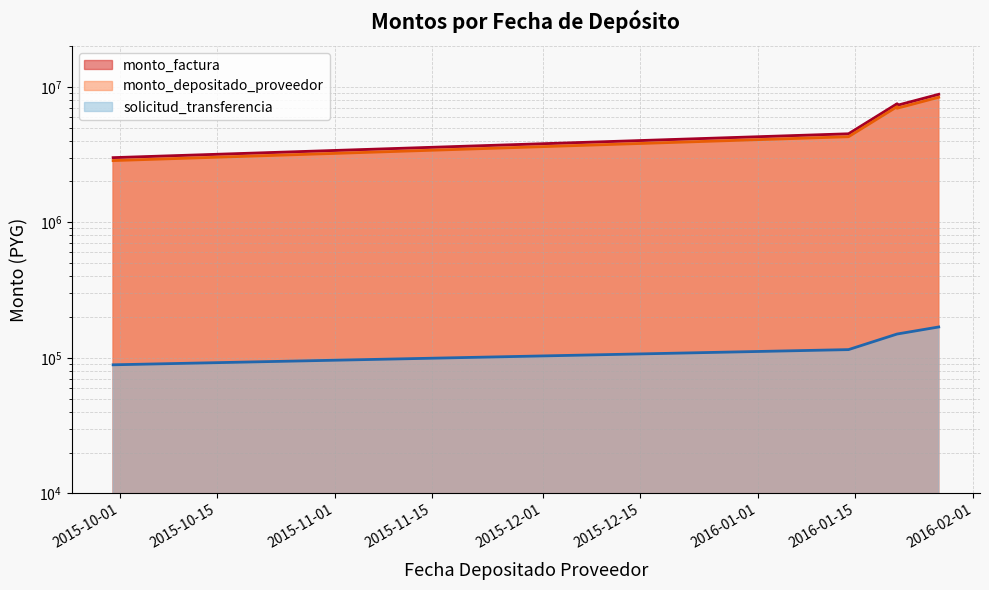

At which category does the chart reach its minimum across all series?

2015-09-30